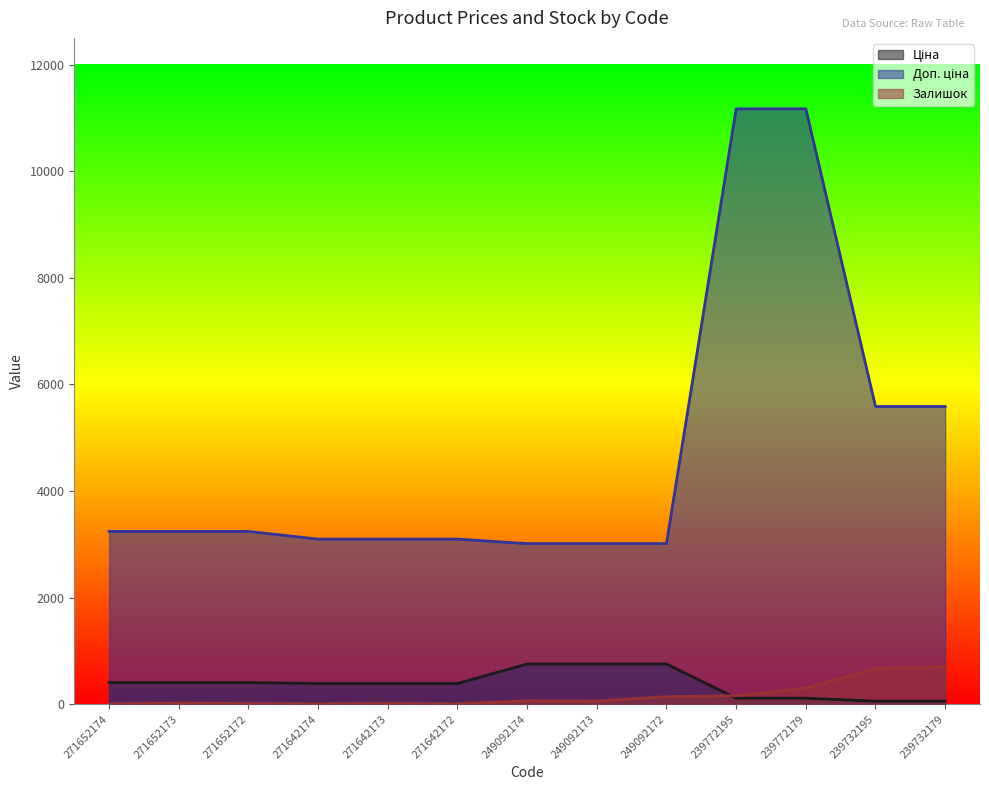

At which label does Ціна first exceed 387?

271652174